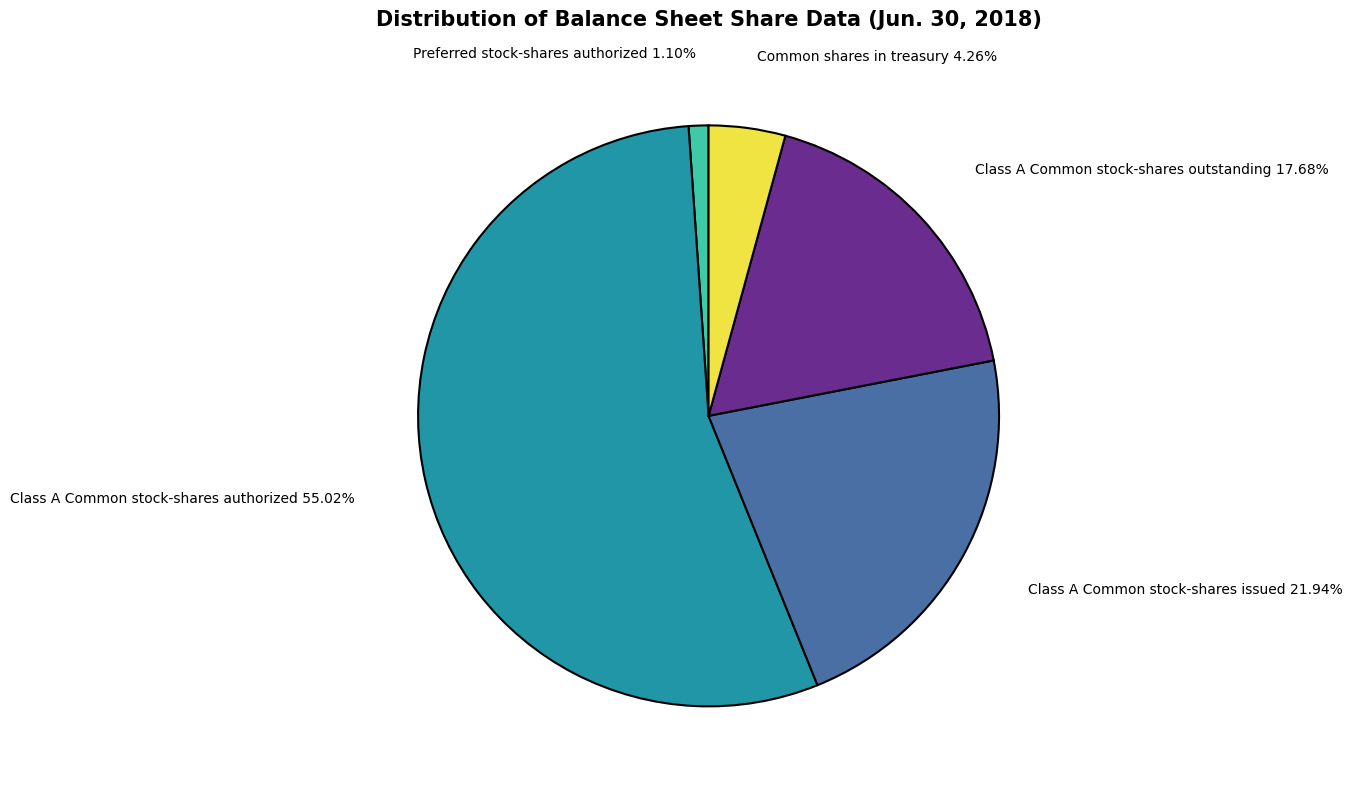

To the nearest percent, what is the difference between the Common shares in treasury and Class A Common stock-shares authorized slice percentages?

51%